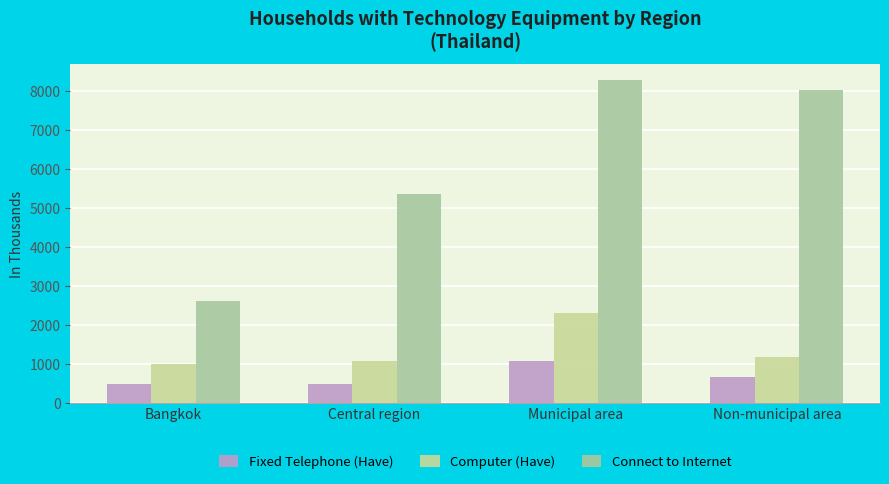

Rank the series by their maximum value, from highest to lowest.

Connect to Internet, Computer (Have), Fixed Telephone (Have)